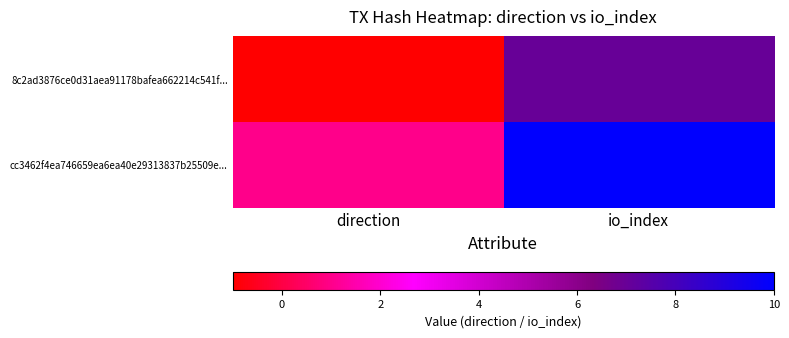

Reading right to left, list all the values displayed in this chart.

8c2ad3876ce0d31aea91178bafea662214c541f...: io_index=7	direction=-1
cc3462f4ea746659ea6ea40e29313837b25509e...: io_index=10	direction=1